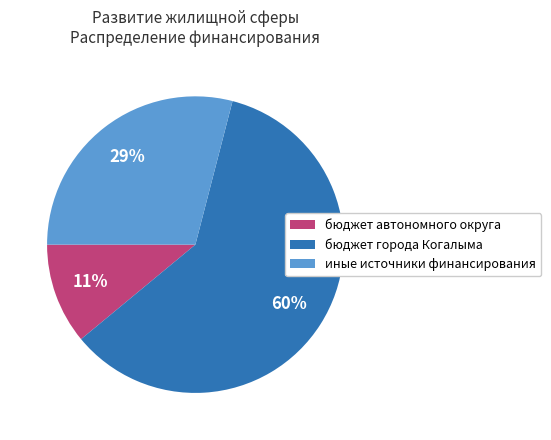

Do иные источники финансирования and бюджет города Когалыма together represent more than half of the pie?

Yes